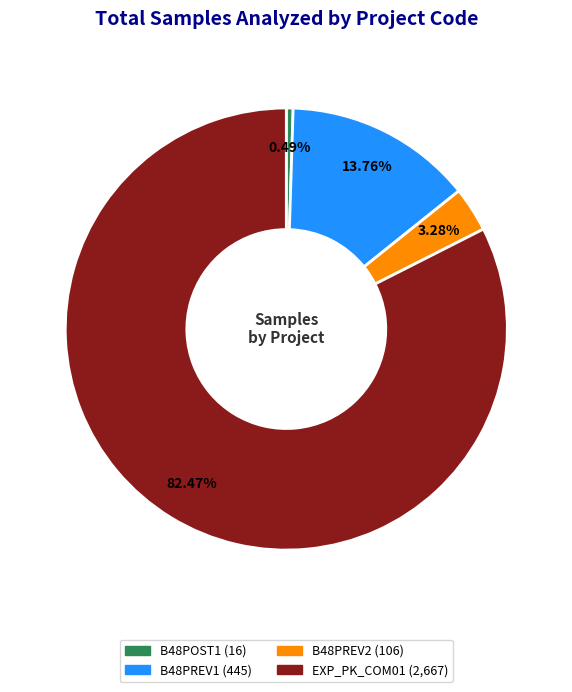

Between EXP_PK_COM01 and B48POST1, which is larger?

EXP_PK_COM01